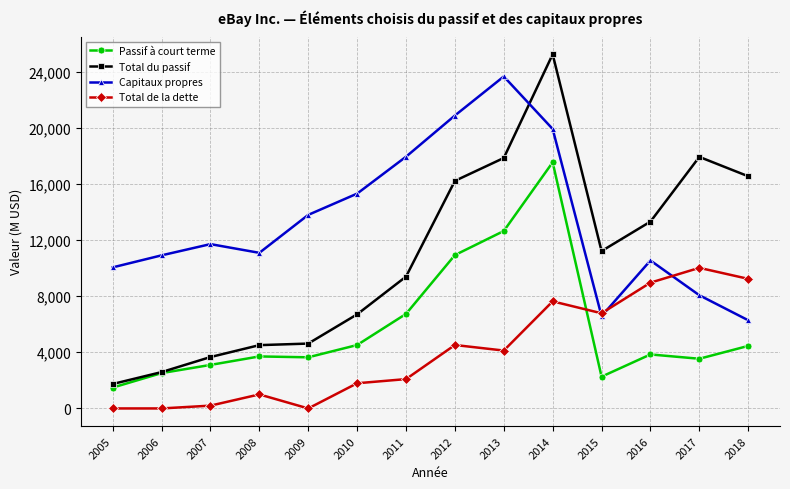

At which category is the sum across all series the highest?

2014